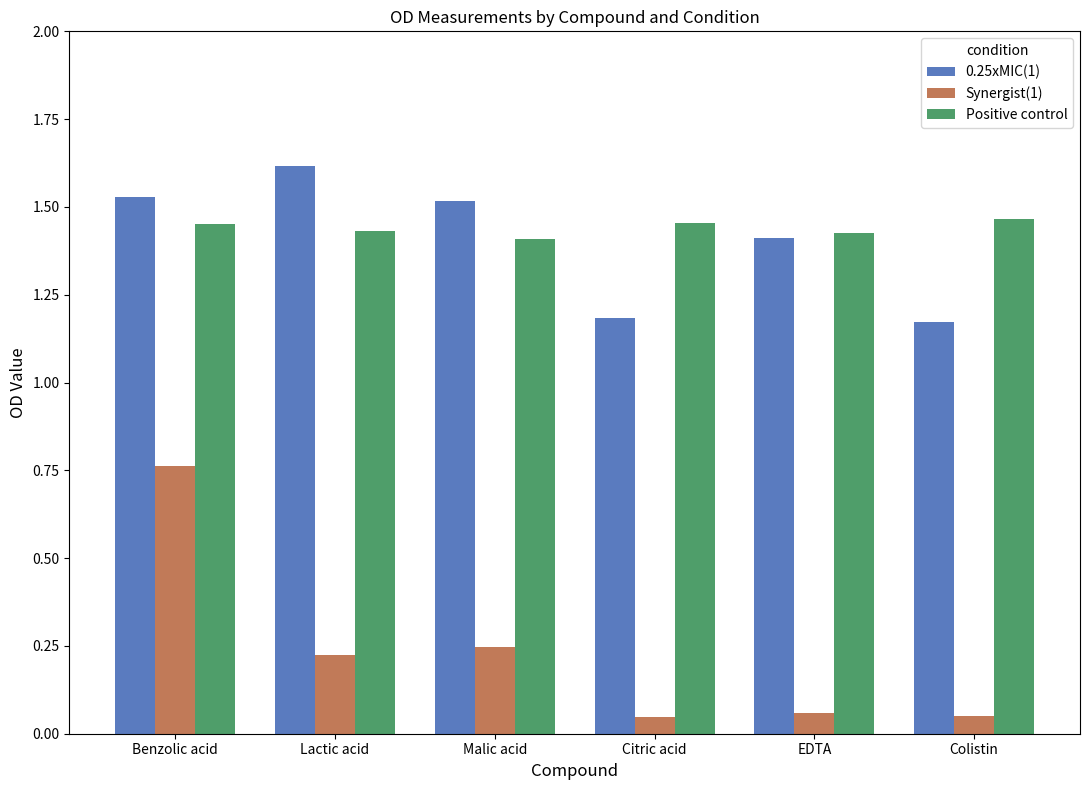

The value of 0.25xMIC(1) at Citric acid is 1.2. True or false?

True